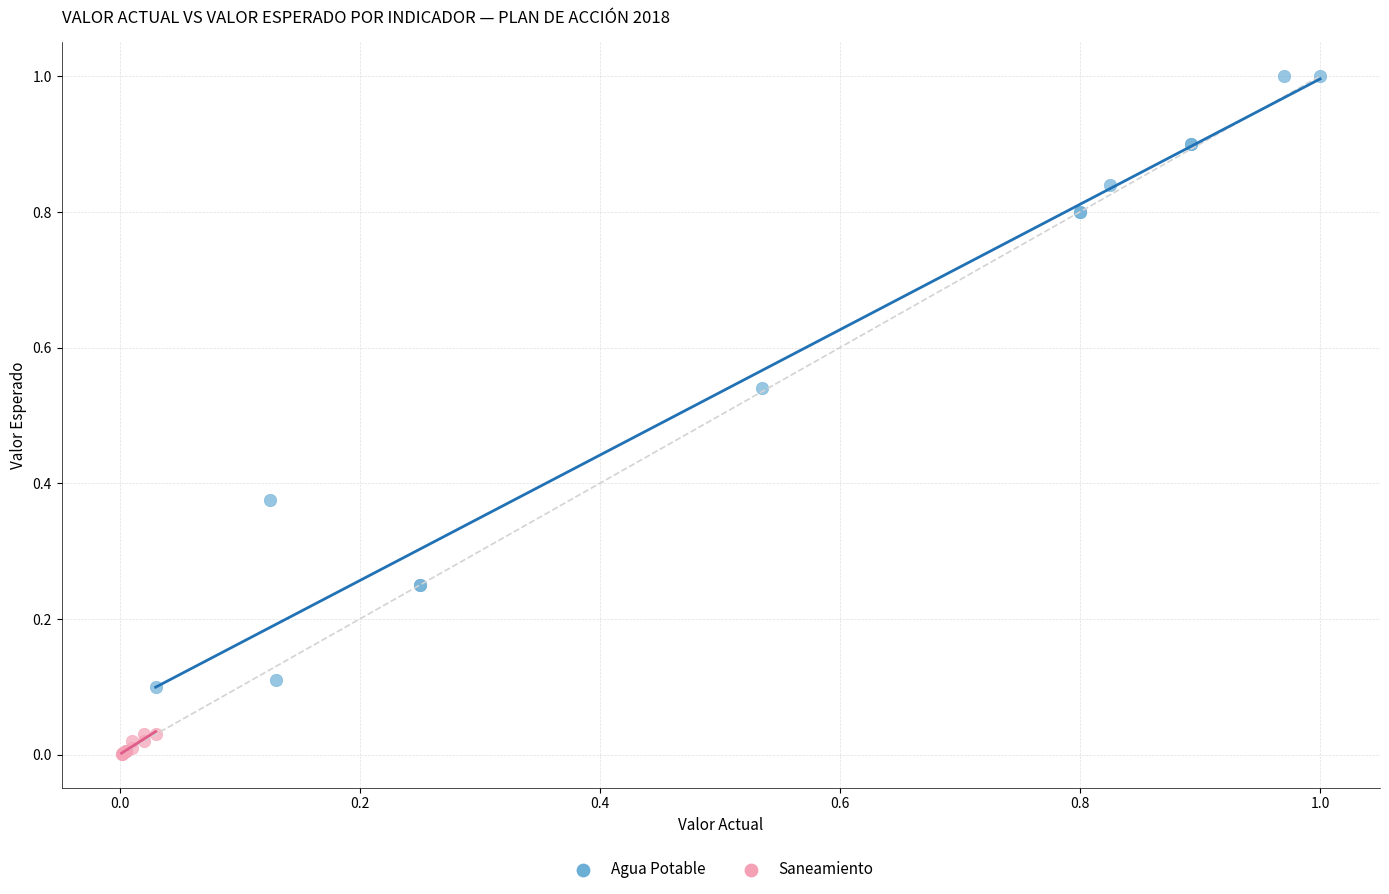

Which series contains the lowest Y value?

Saneamiento